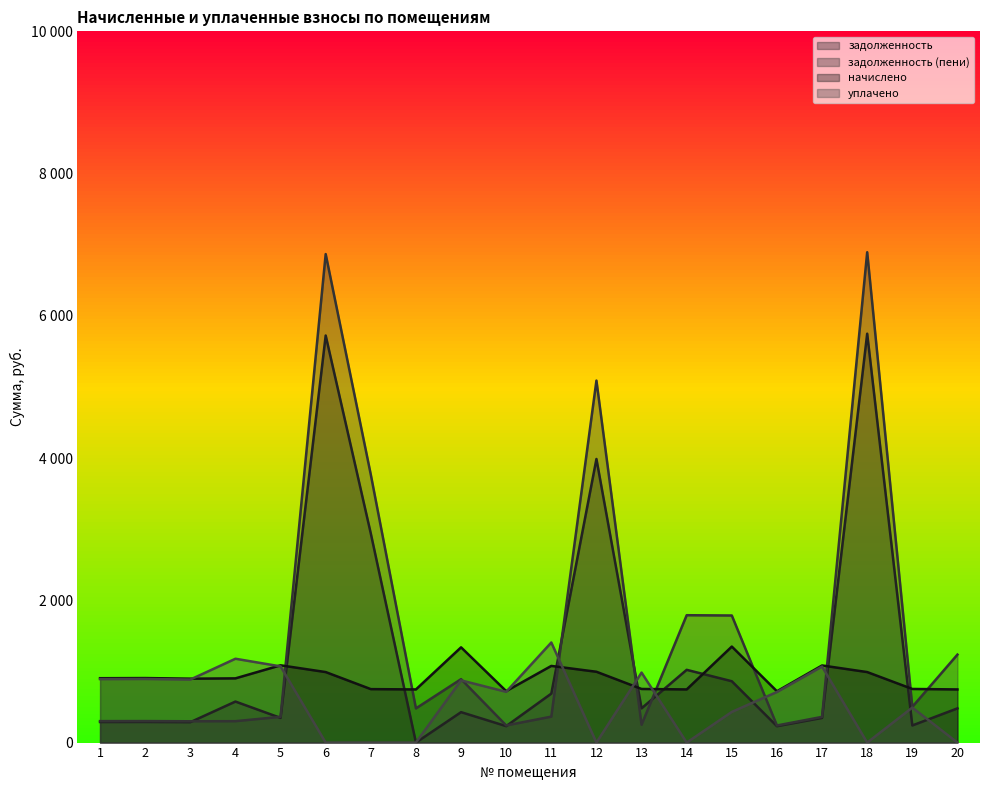

List the series in order of their peak value, lowest first.

начислено, уплачено, задолженность, задолженность (пени)